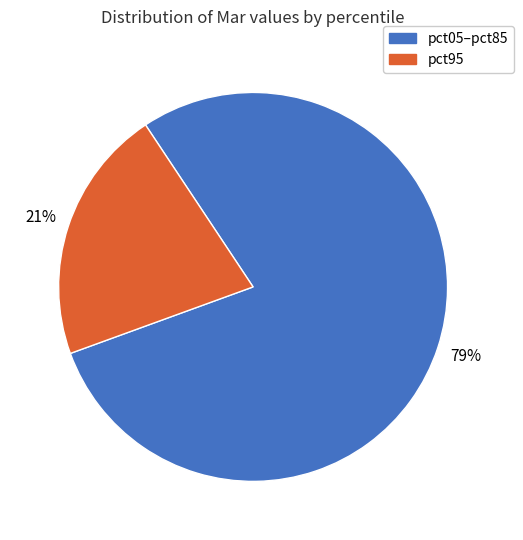

How many slices are in this pie chart?

2